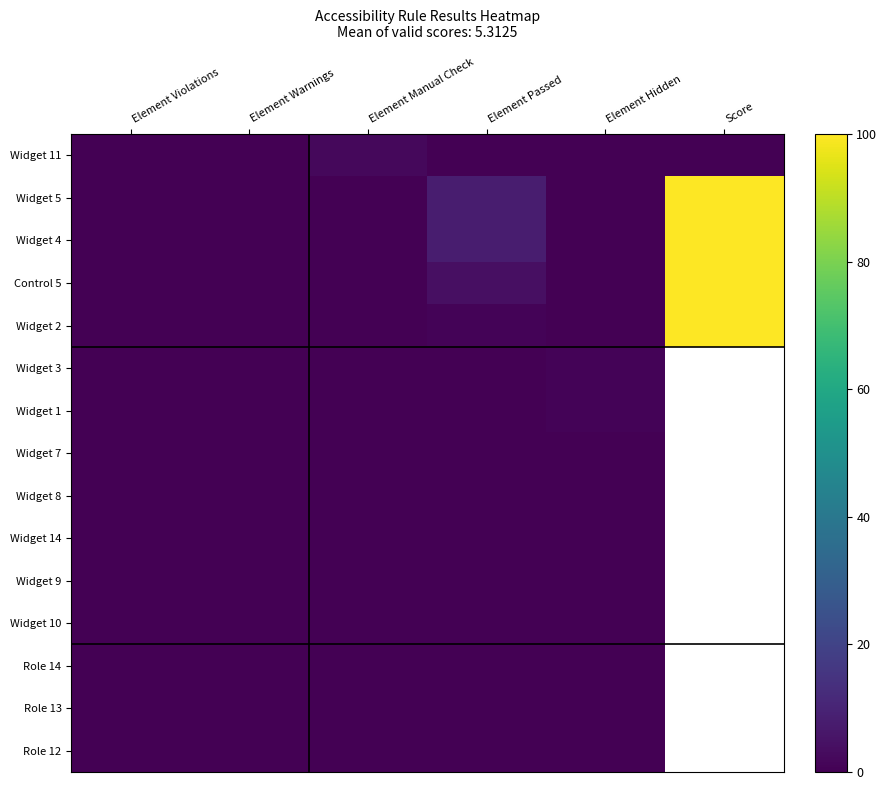

What is the total value across all series at Element Manual Check?

2.0